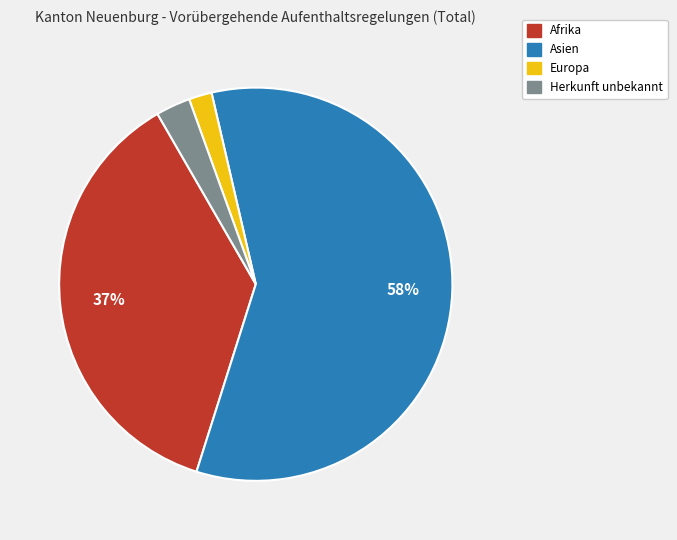

To the nearest percent, what is the average slice percentage?

25%